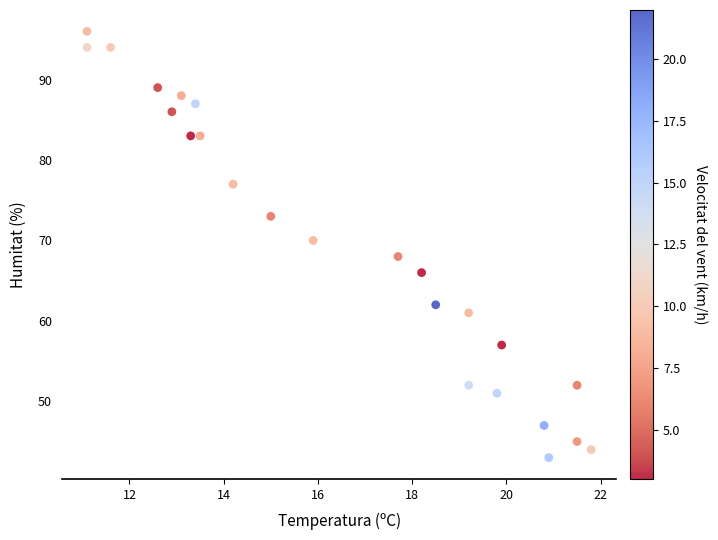

What is the range of Y values (max minus min)?

53